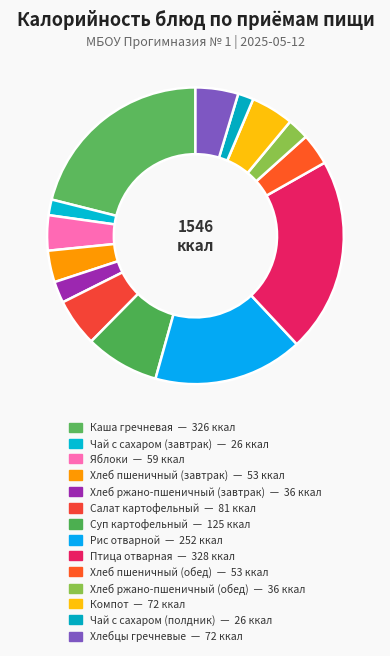

How many segments does this pie chart have?

14